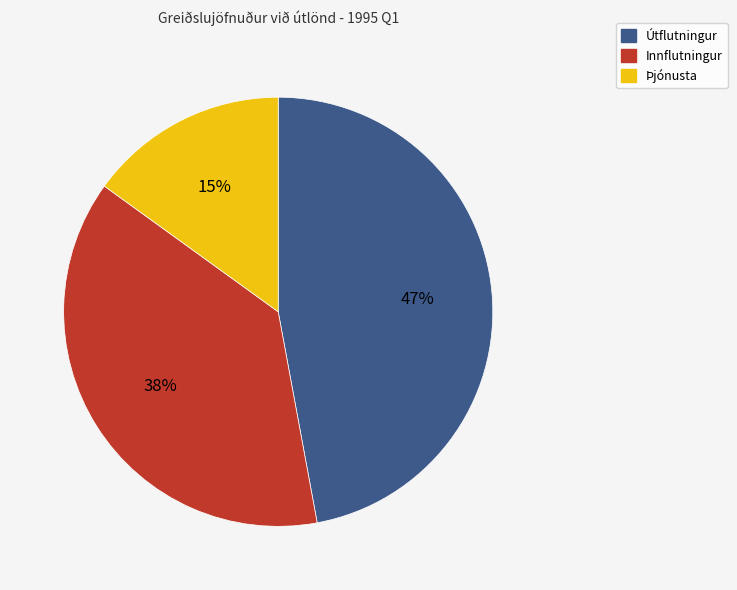

The Útflutningur slice represents 47% of the pie. True or false?

True